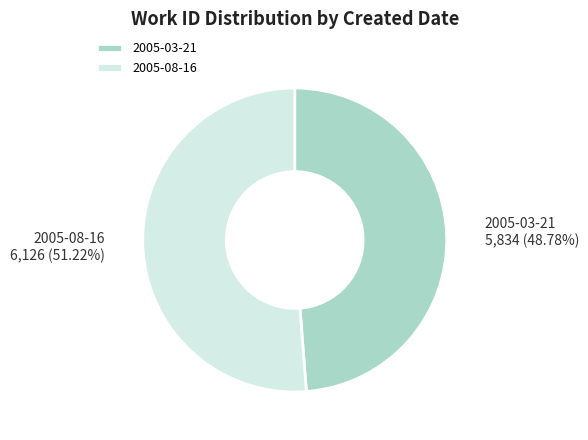

Do 2005-03-21 and 2005-08-16 together represent more than half of the pie?

Yes